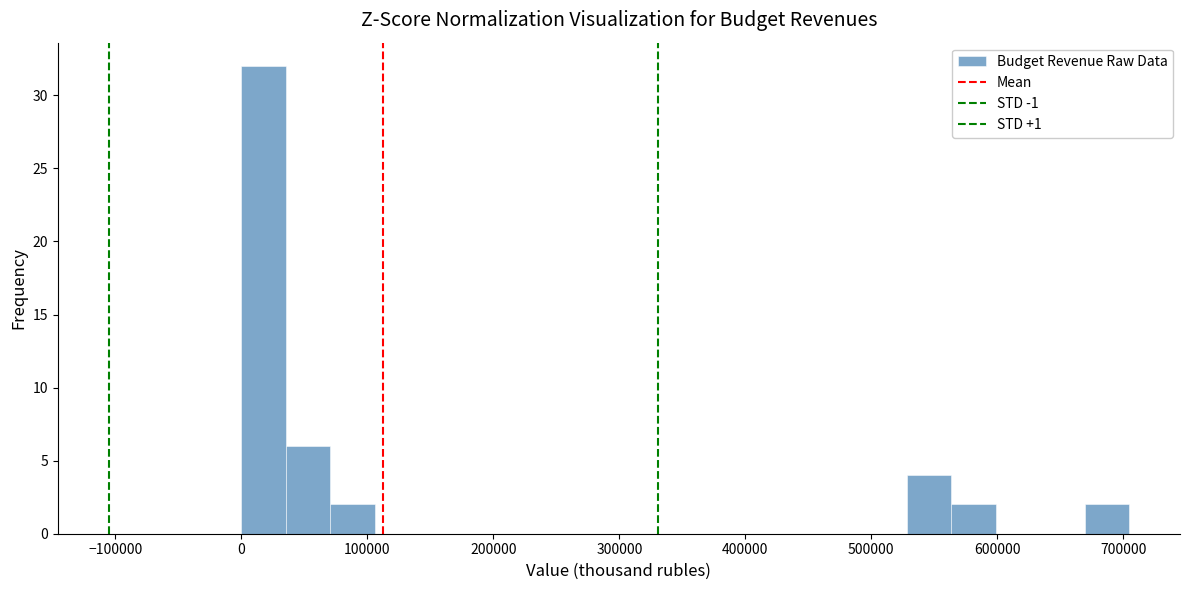

Around what value on the x-axis is the tallest bar? Give the approximate position of its centre, as read against the axis.

20000